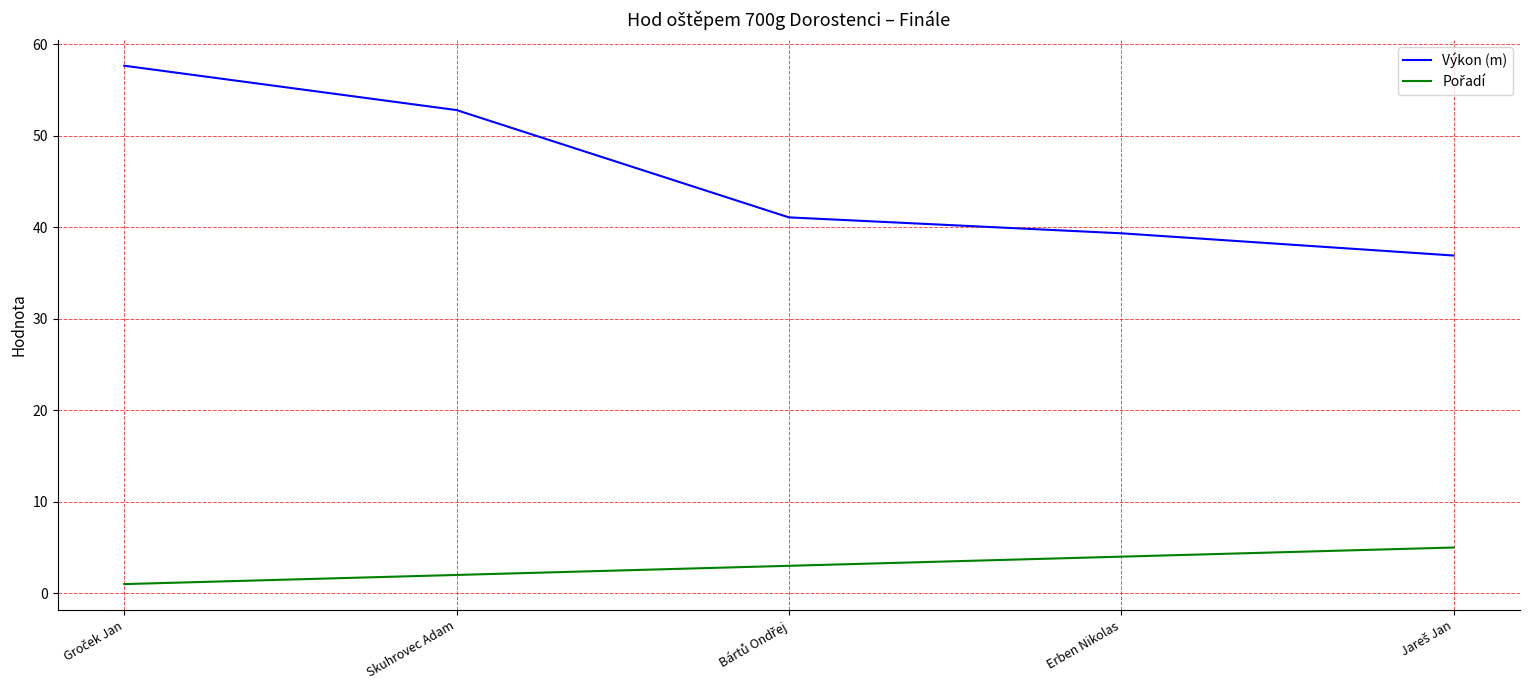

What is the minimum value for Výkon (m)?

36.9